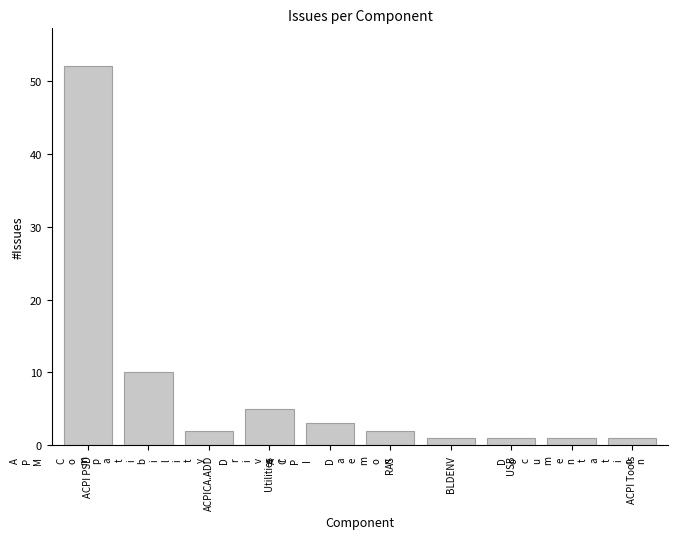

True or false: the data shows 52 at ACPI PSD.

True